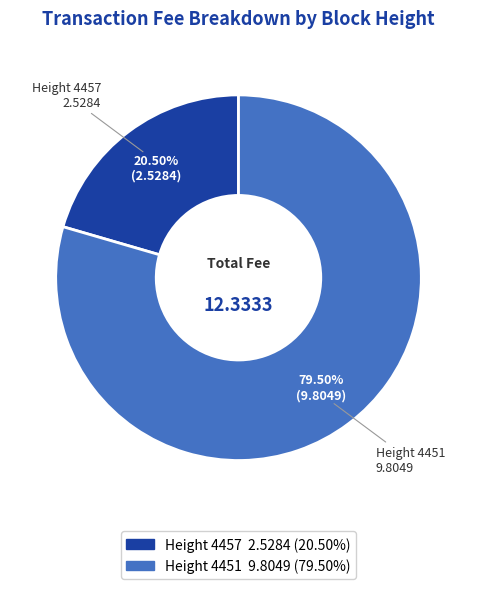

Is there any slice that represents more than half of the pie?

Yes